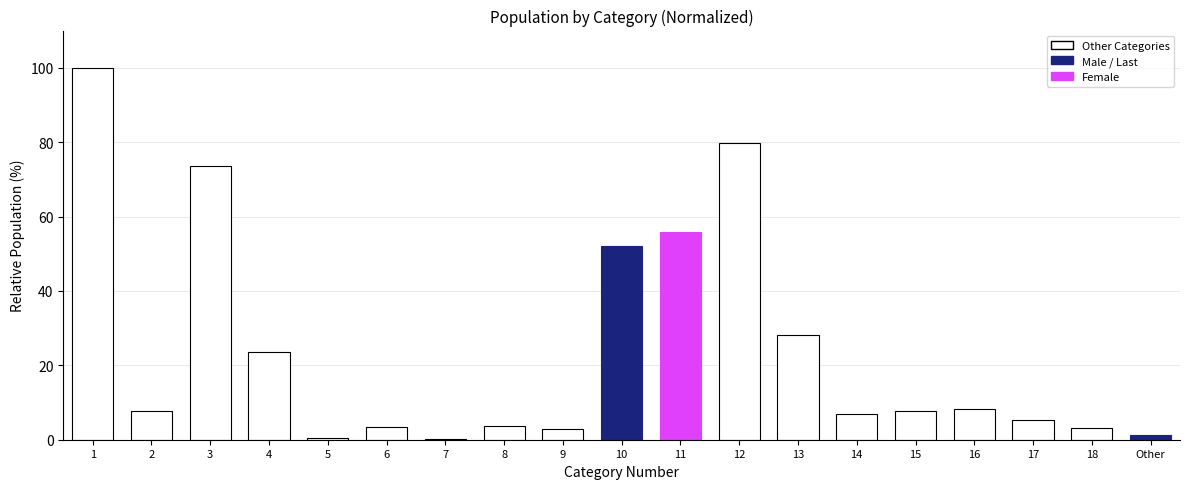

What is the maximum value shown in the chart?

100.0